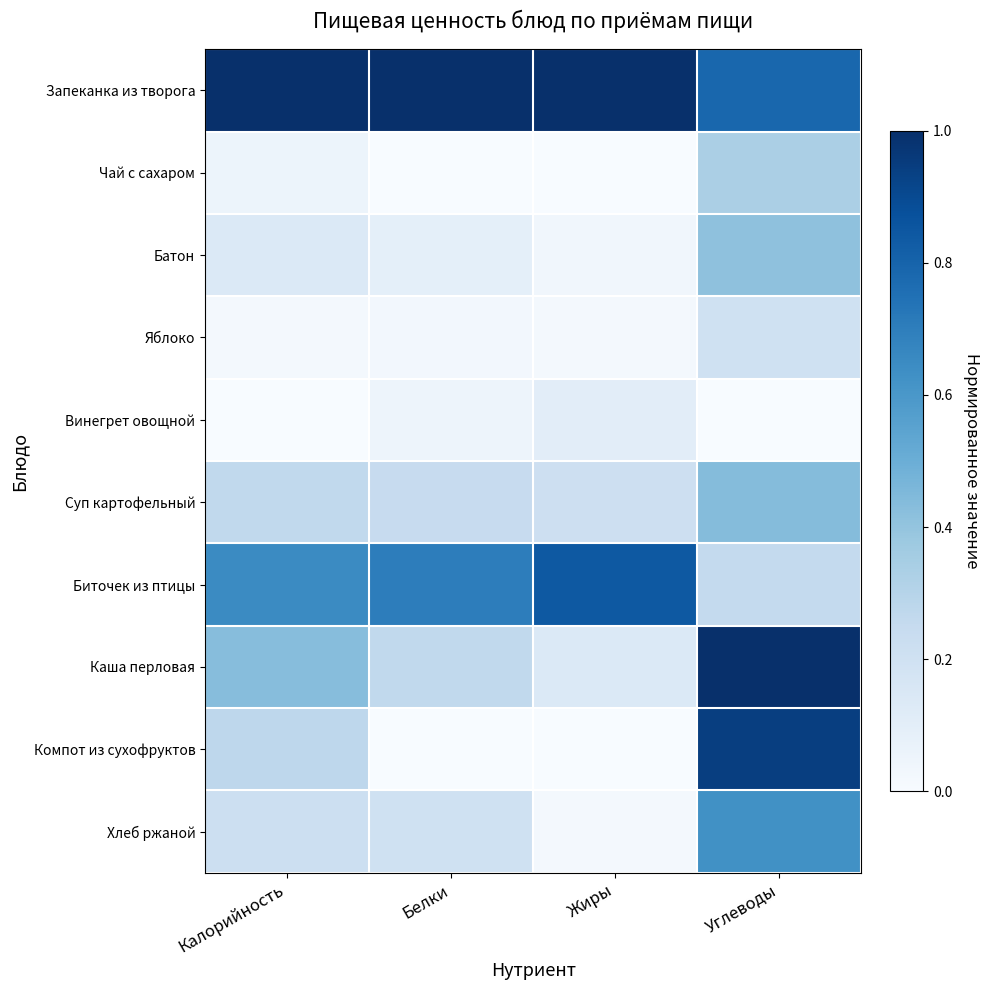

What is the difference between the highest and lowest values at Углеводы?

1.0